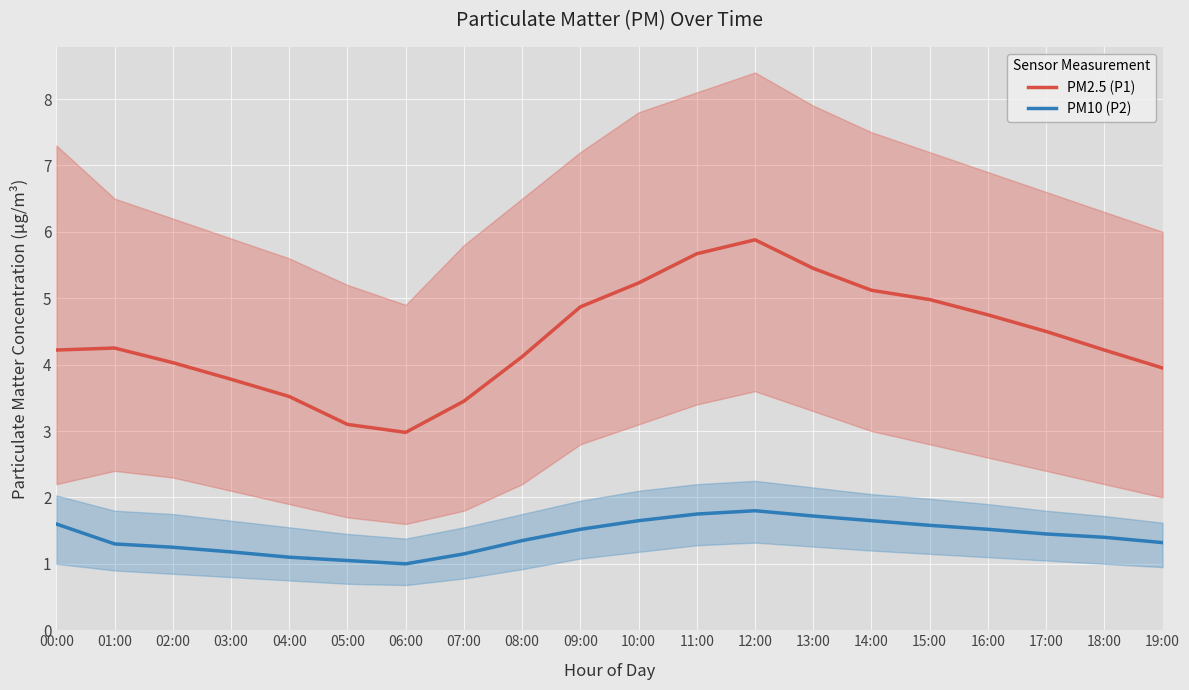

What position from the left is 06:00?

7